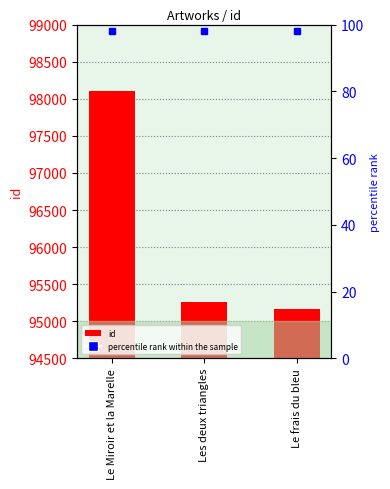

The chart shows a value of 95259 at Les deux triangles. True or false?

True